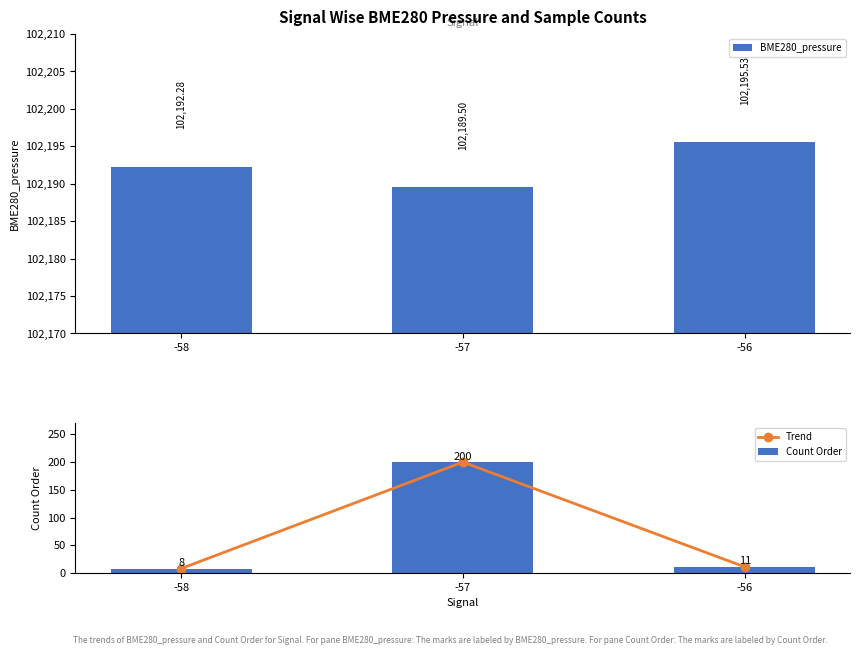

Which category has the highest value in the Trend series?

-57